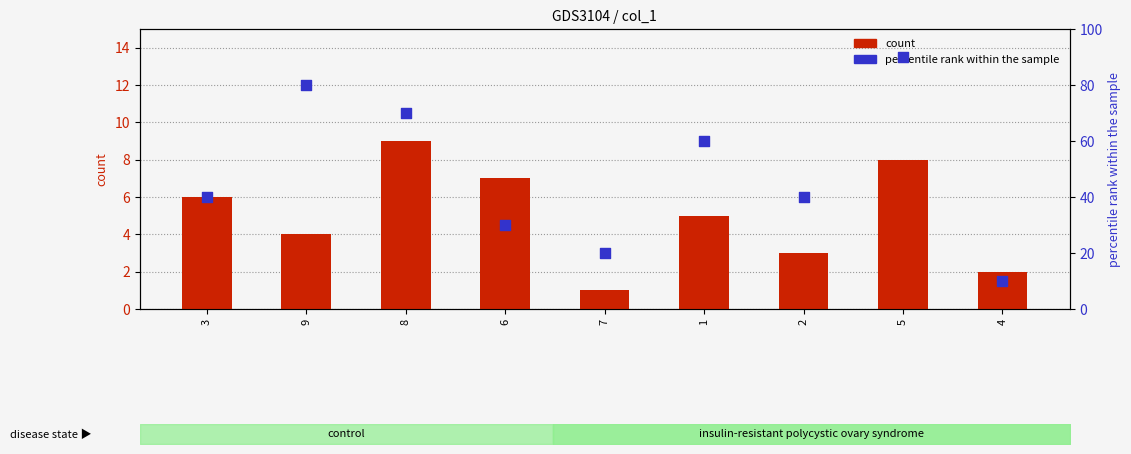

Which series has the largest Y range (max minus min)?

percentile rank within the sample